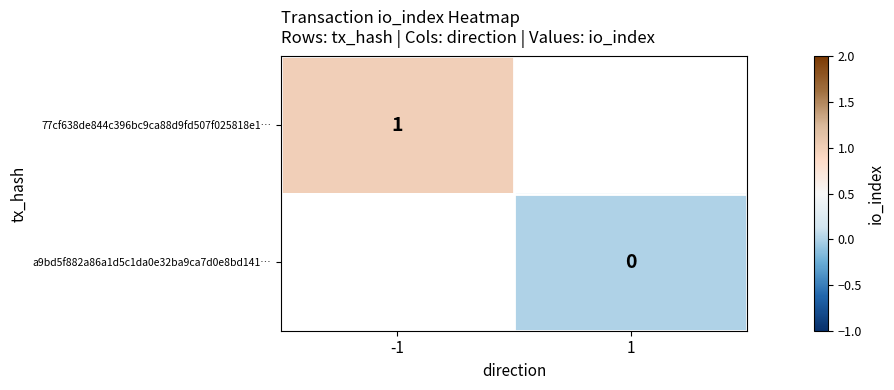

Is it true that 77cf638de844c396bc9ca88d9fd507f025818e1… equals 1 at -1?

True